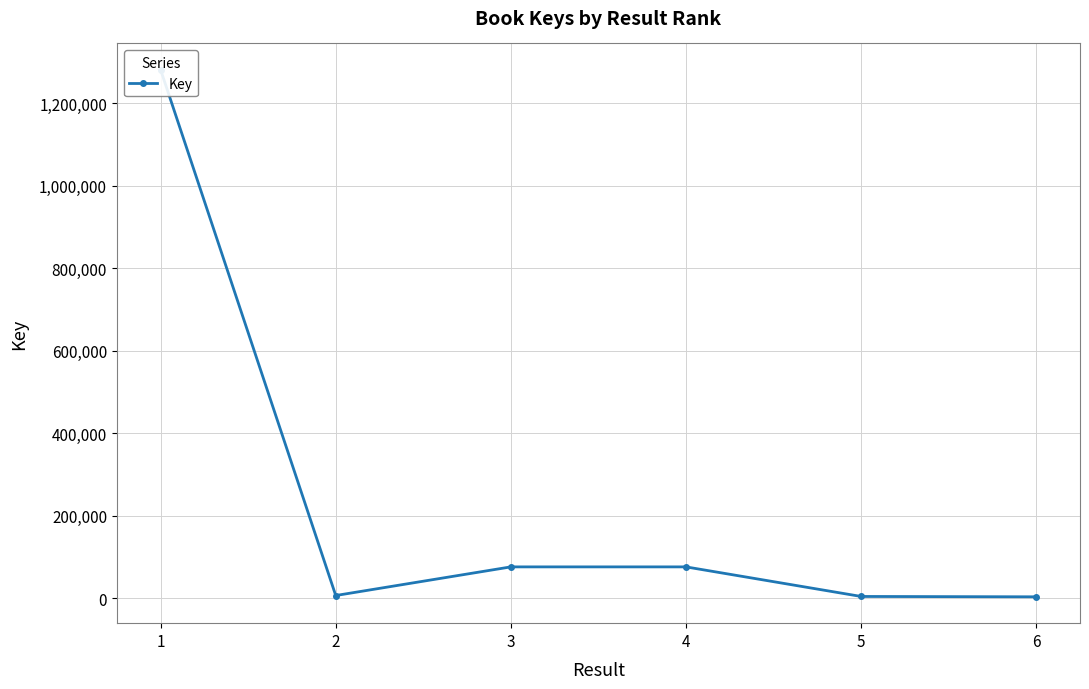

What value does the data have at 5, to the nearest 10?

4080